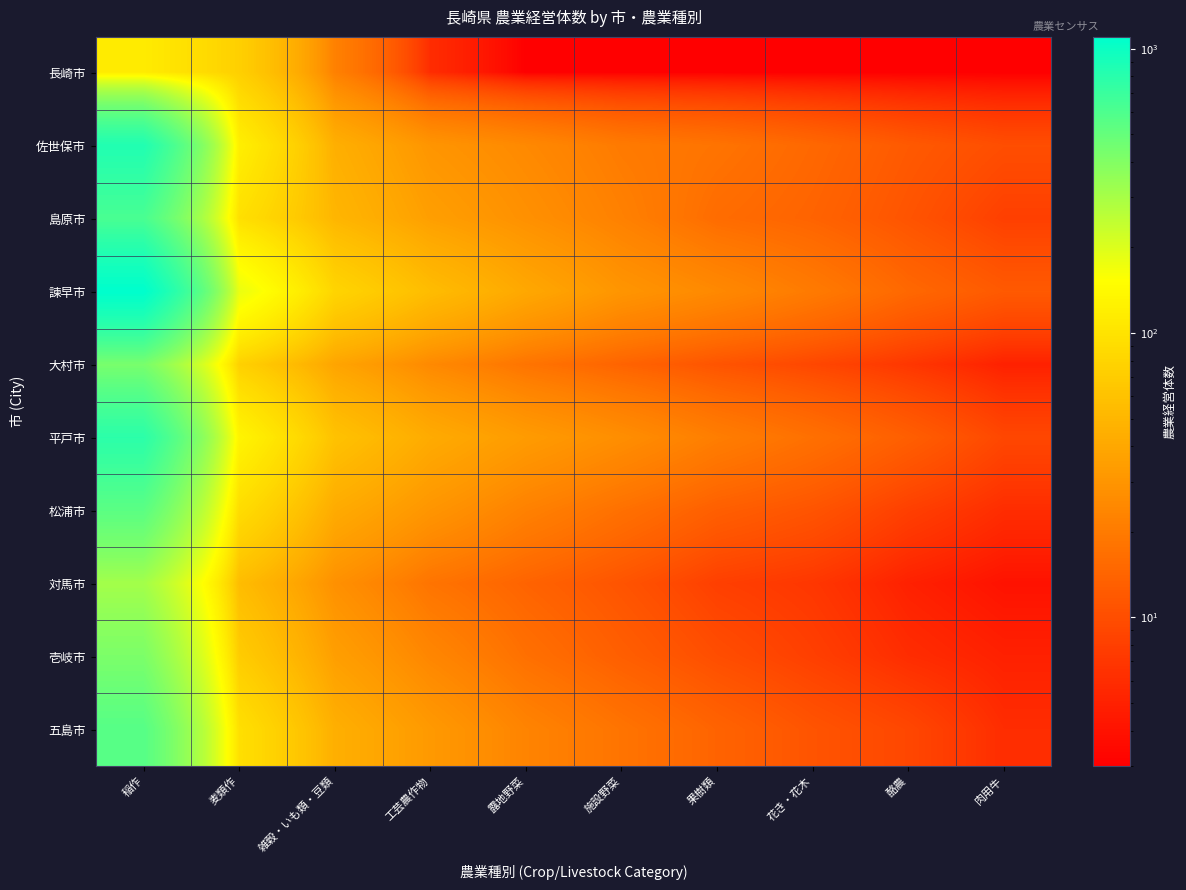

Reading right to left, transcribe all the data shown in this chart.

長崎市: 肉用牛=3	酪農=3	花き・花木=3	果樹類=3	施設野菜=3	露地野菜=3	工芸農作物=6	雑穀・いも類・豆類=22	麦類作=74	稲作=113
佐世保市: 肉用牛=10	酪農=12	花き・花木=15	果樹類=18	施設野菜=20	露地野菜=25	工芸農作物=30	雑穀・いも類・豆類=45	麦類作=120	稲作=850
島原市: 肉用牛=8	酪農=11	花き・花木=14	果樹類=16	施設野菜=22	露地野菜=28	工芸農作物=35	雑穀・いも類・豆類=50	麦類作=95	稲作=620
諫早市: 肉用牛=12	酪農=15	花き・花木=20	果樹類=25	施設野菜=30	露地野菜=40	工芸農作物=55	雑穀・いも類・豆類=80	麦類作=180	稲作=1100
大村市: 肉用牛=5	酪農=7	花き・花木=9	果樹類=11	施設野菜=14	露地野菜=18	工芸農作物=25	雑穀・いも類・豆類=38	麦類作=75	稲作=430
平戸市: 肉用牛=9	酪農=13	花き・花木=17	果樹類=21	施設野菜=27	露地野菜=33	工芸農作物=42	雑穀・いも類・豆類=60	麦類作=130	稲作=780
松浦市: 肉用牛=6	酪農=8	花き・花木=11	果樹類=13	施設野菜=17	露地野菜=22	工芸農作物=30	雑穀・いも類・豆類=42	麦類作=90	稲作=540
対馬市: 肉用牛=4	酪農=5	花き・花木=7	果樹類=8	施設野菜=11	露地野菜=14	工芸農作物=18	雑穀・いも類・豆類=28	麦類作=55	稲作=310
壱岐市: 肉用牛=5	酪農=6	花き・花木=8	果樹類=10	施設野菜=13	露地野菜=17	工芸農作物=24	雑穀・いも類・豆類=35	麦類作=70	稲作=420
五島市: 肉用牛=6	酪農=9	花き・花木=11	果樹類=14	施設野菜=18	露地野菜=23	工芸農作物=32	雑穀・いも類・豆類=45	麦類作=95	稲作=560